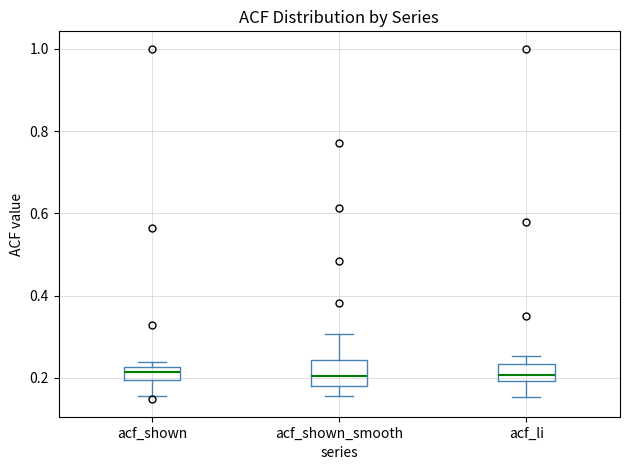

Reading left to right, transcribe this box plot: for each box, give where its median line is, the range the box spans, and where its two whiskers end, as read against the y-axis. The values are not printed on the chart, so give them approximately, as read against the axis.

acf_shown: median 0.22 (inside the box), box 0.20 to 0.22, whiskers 0.16 to 0.24
acf_shown_smooth: median 0.20, box 0.18 to 0.24, whiskers 0.16 to 0.30
acf_li: median 0.20 (inside the box), box 0.20 to 0.24, whiskers 0.16 to 0.26